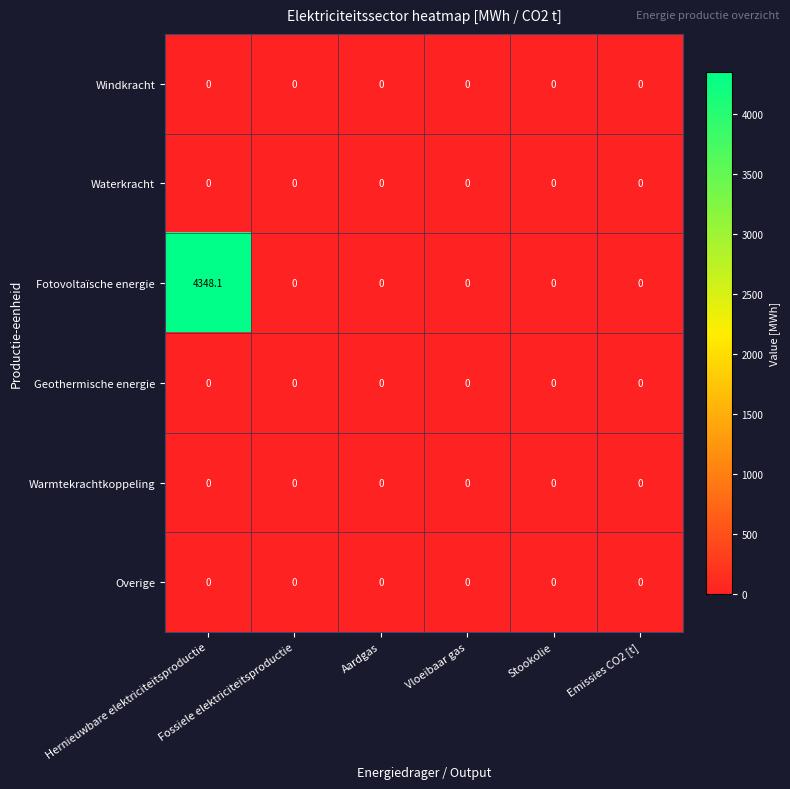

Which series has the widest spread of values?

Fotovoltaïsche energie